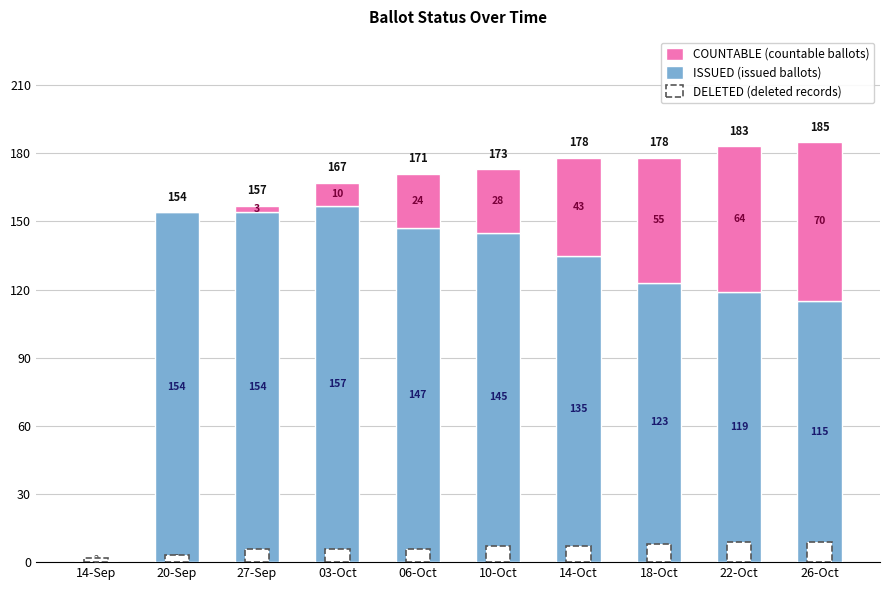

List the labels in order of COUNTABLE value, smallest first.

14-Sep, 20-Sep, 27-Sep, 03-Oct, 06-Oct, 10-Oct, 14-Oct, 18-Oct, 22-Oct, 26-Oct